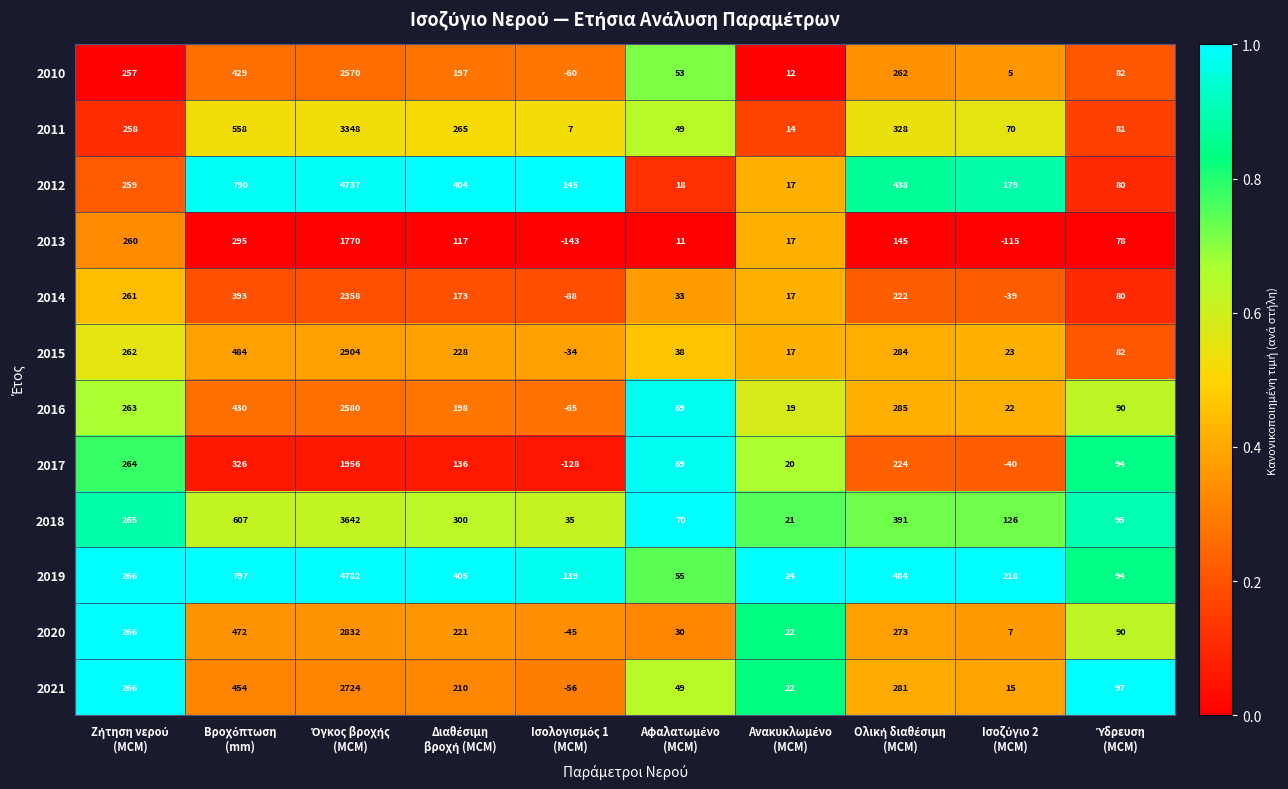

Which series has the largest total across all categories?

2019